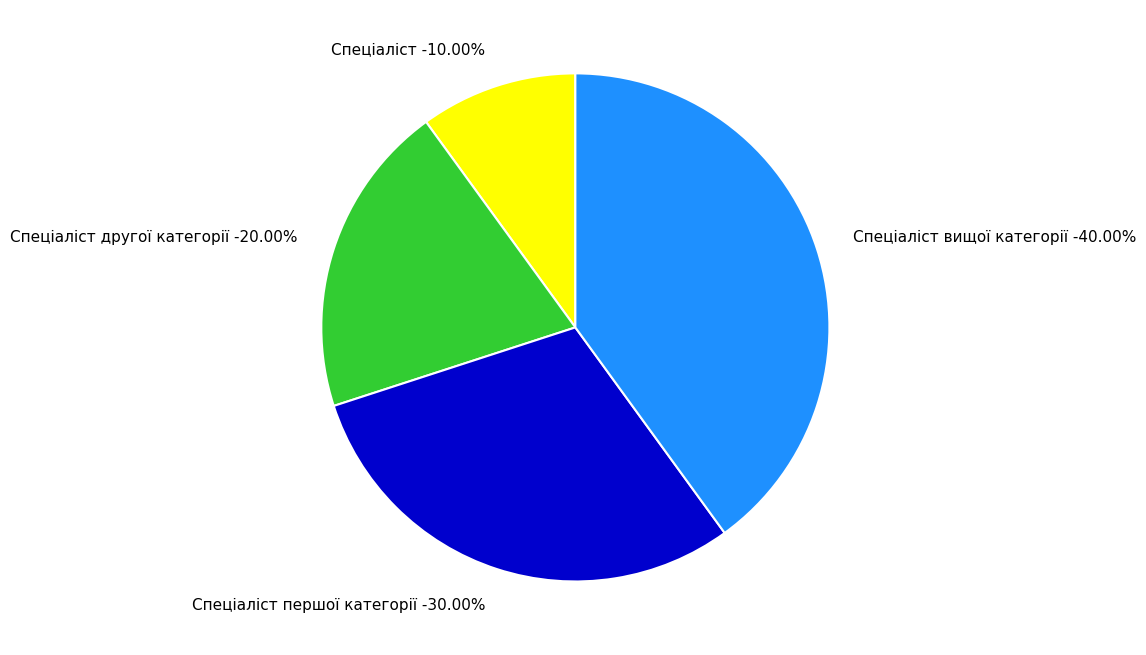

How many slices are in this pie chart?

4